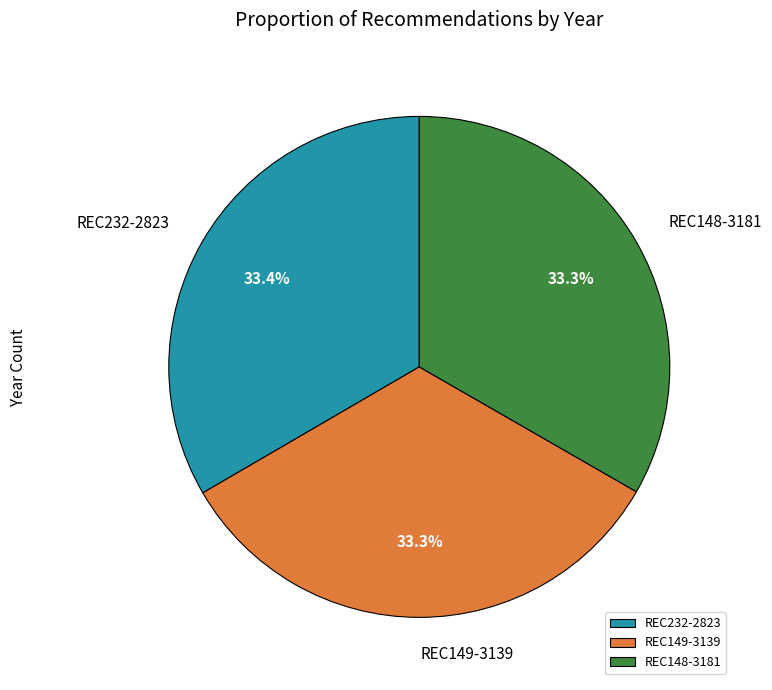

Is it true that REC149-3139 is 33% of the pie?

True